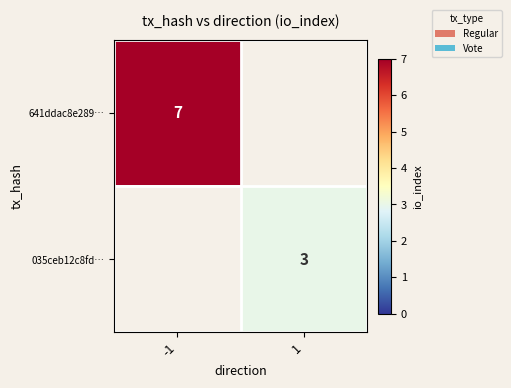

The 035ceb12c8fd… series shows 3 at 1. True or false?

True